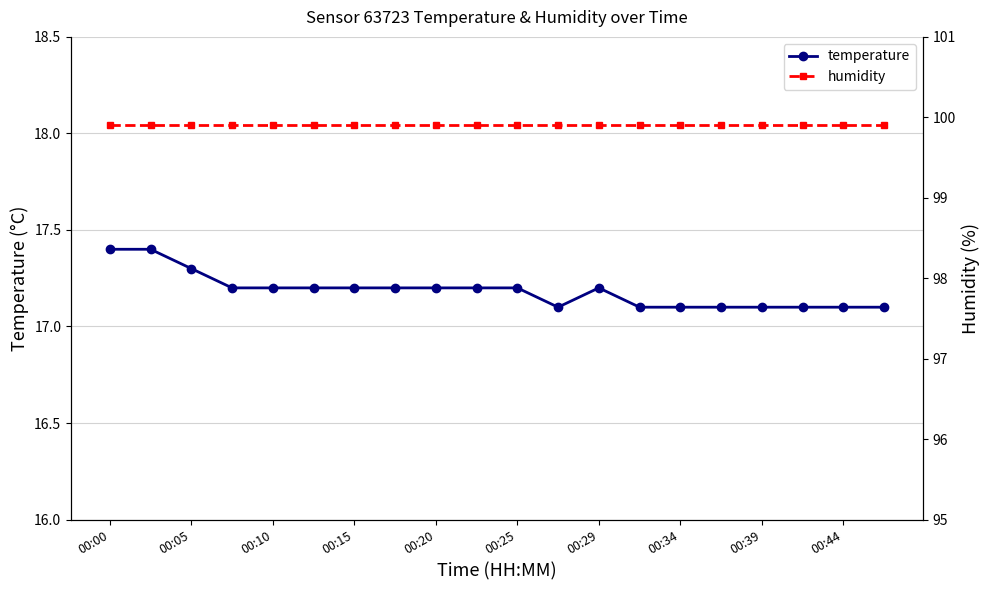

True or false: humidity and temperature intersect in this chart.

False